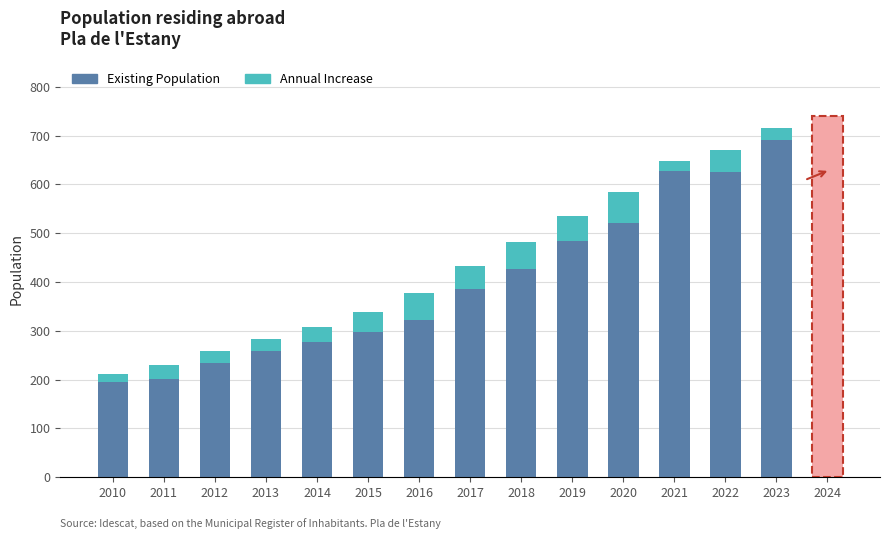

At which label does Existing Population reach its peak?

2023